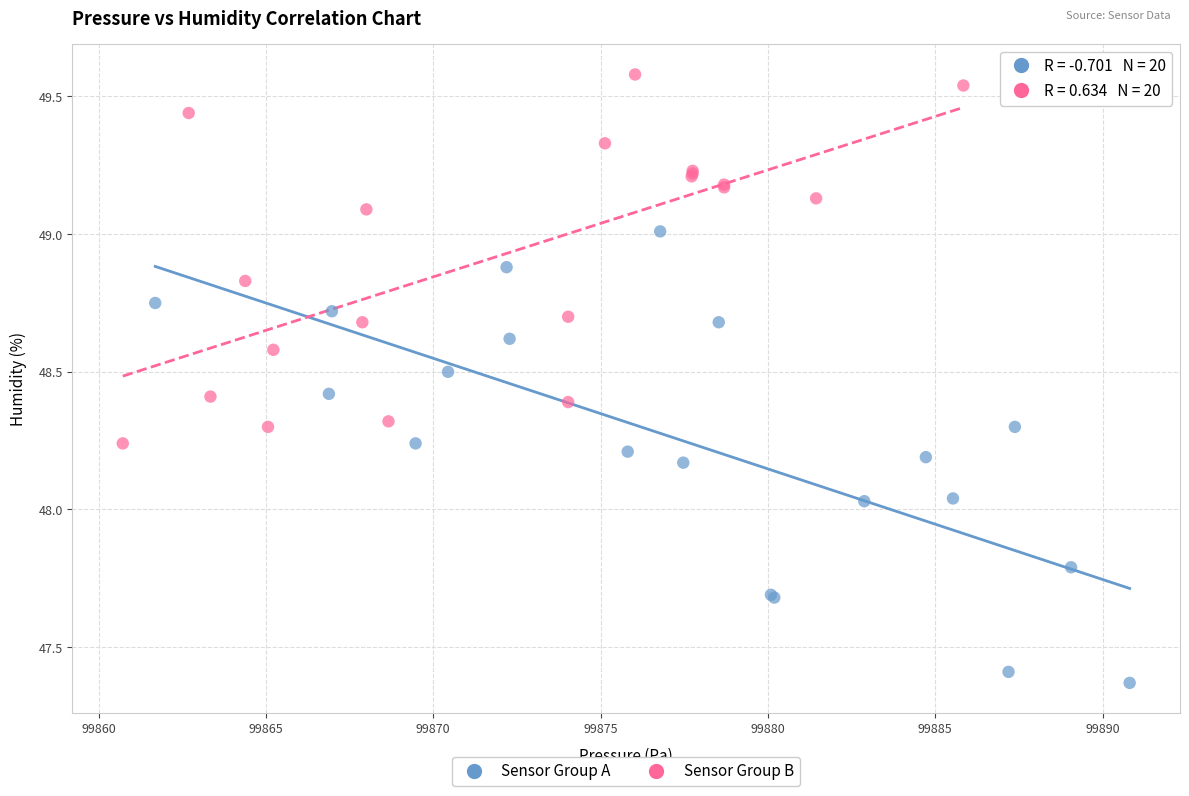

Which series contains the lowest Y value?

Sensor Group A